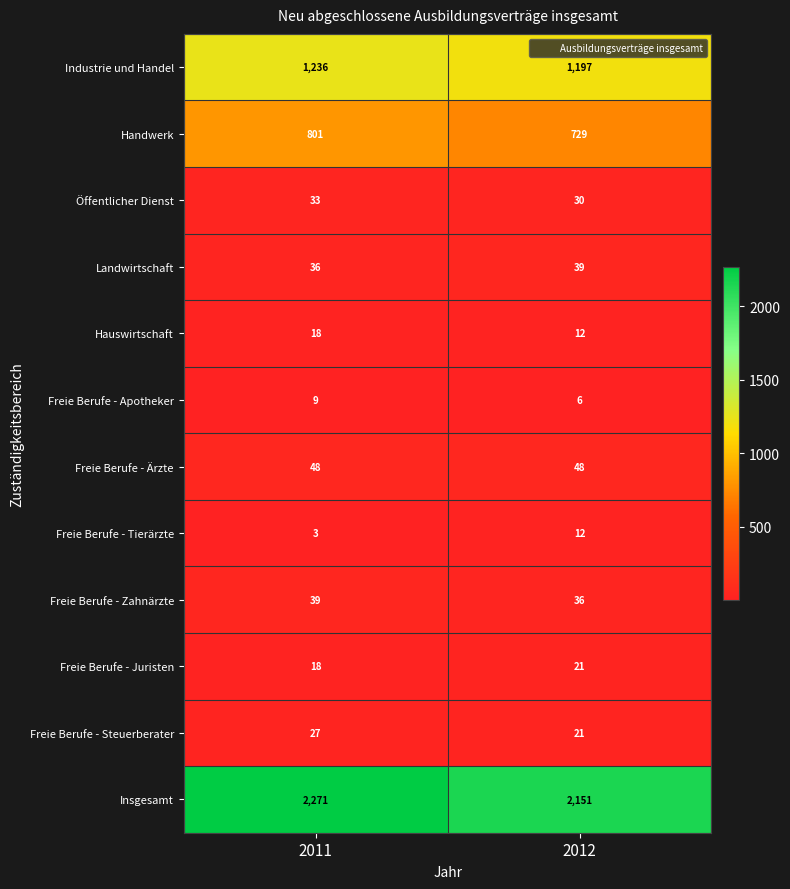

What is the difference between the maximum and minimum values in the Freie Berufe - Juristen series?

3